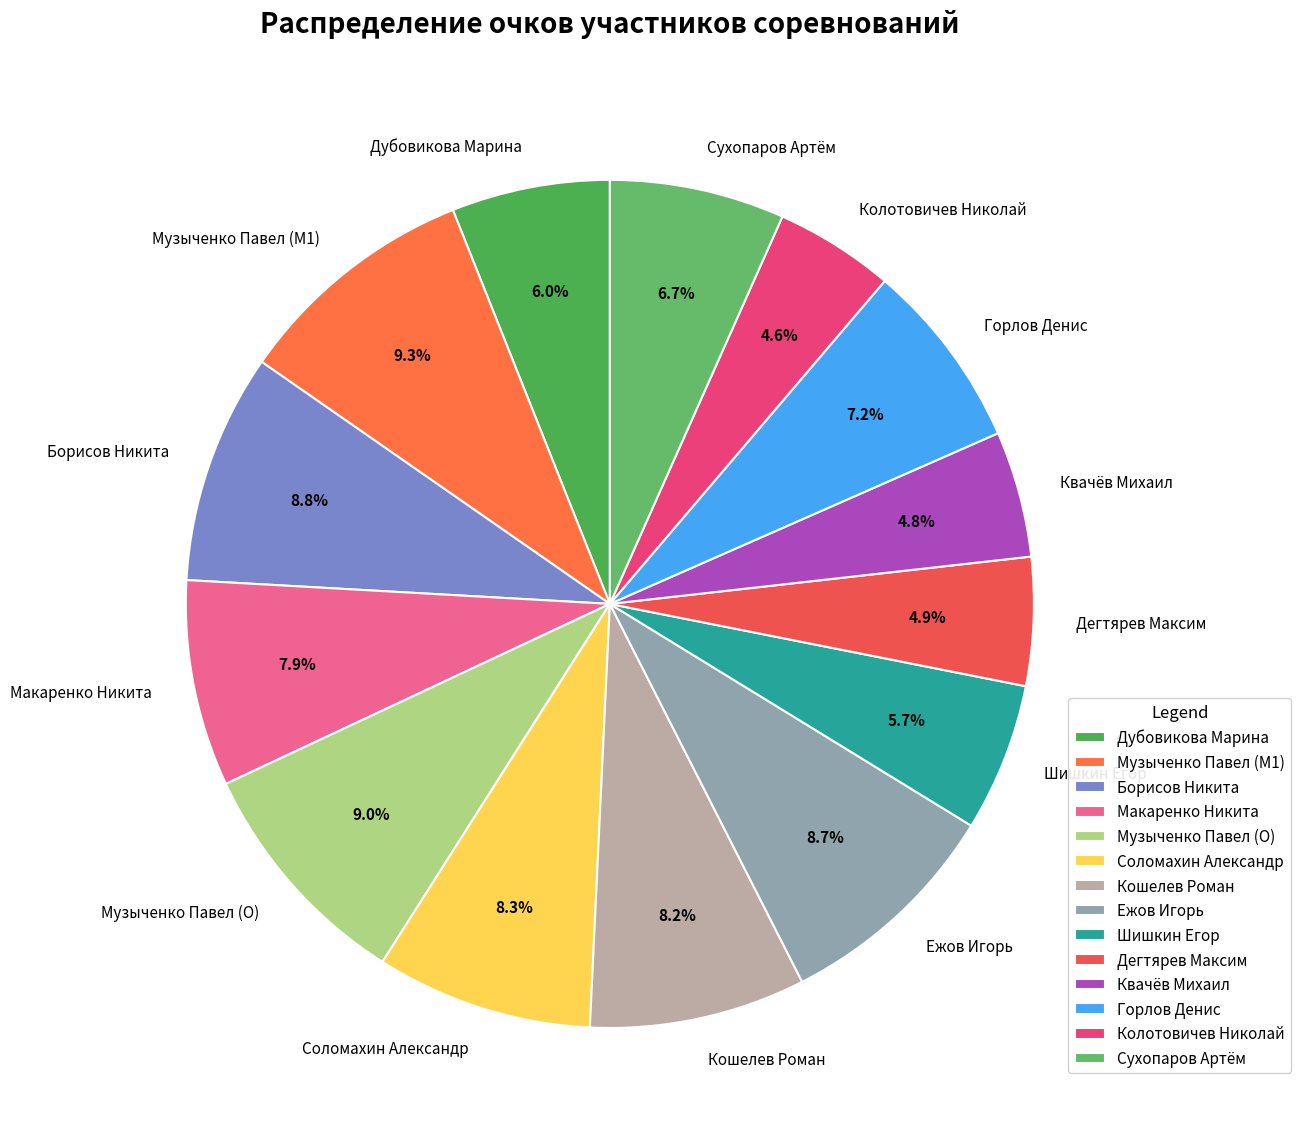

Is Музыченко Павел (M1) the majority of the pie?

No